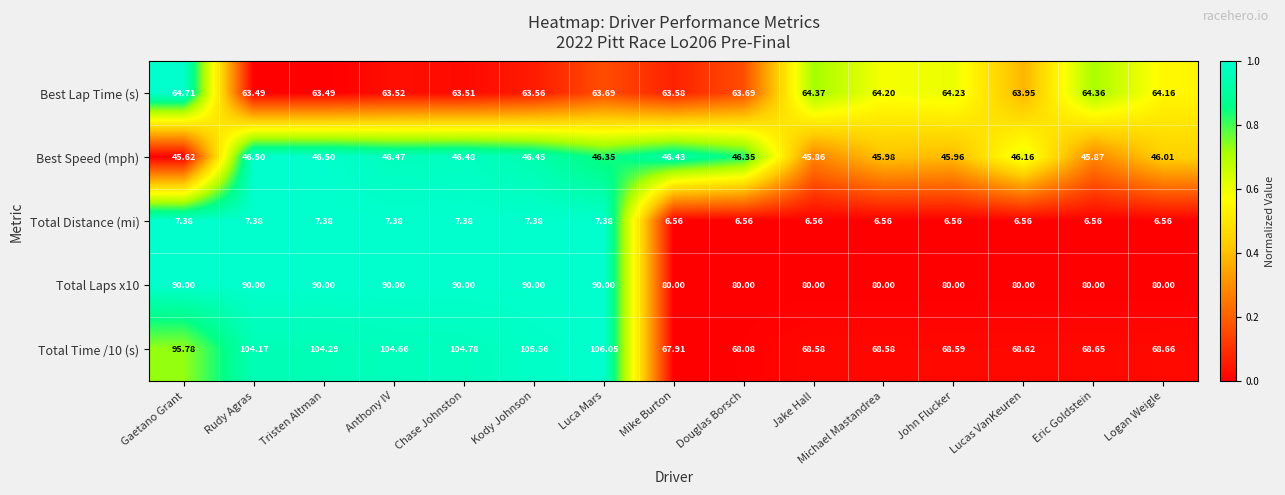

Which series changed the most between Mike Burton and Douglas Borsch?

Total Time /10 (s)